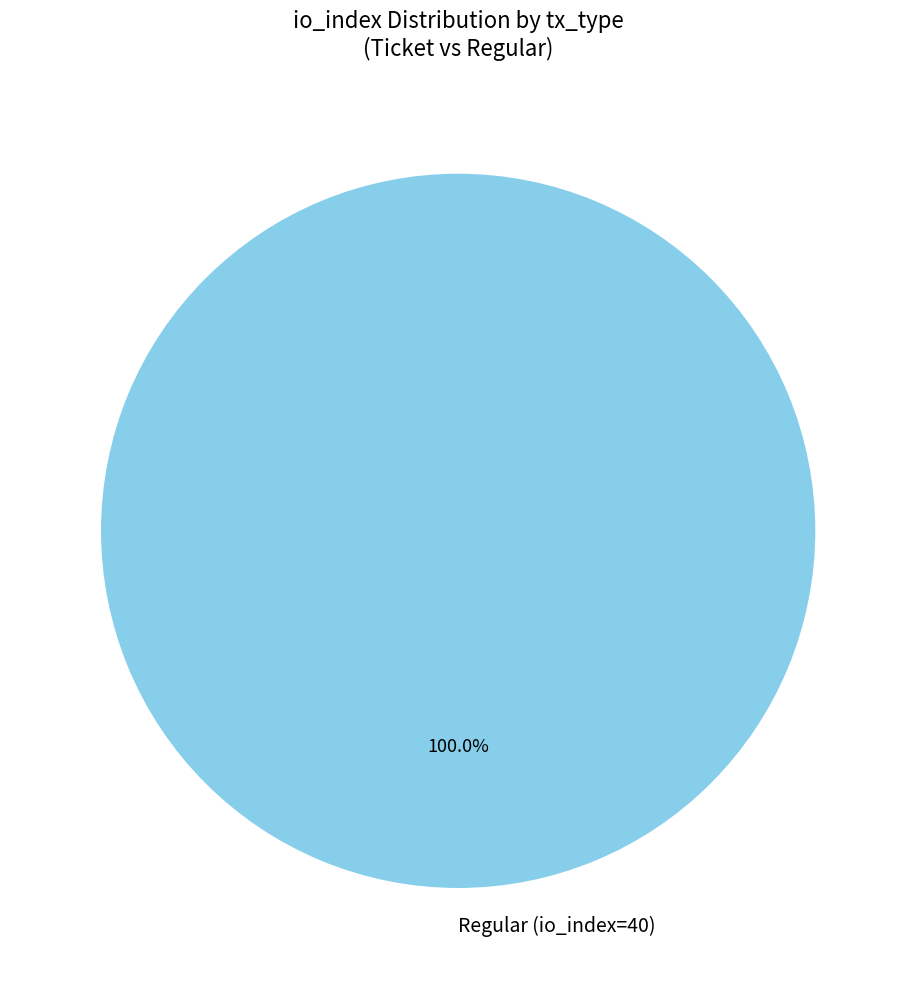

True or false: Regular (io_index=40) accounts for 93% of the total.

False